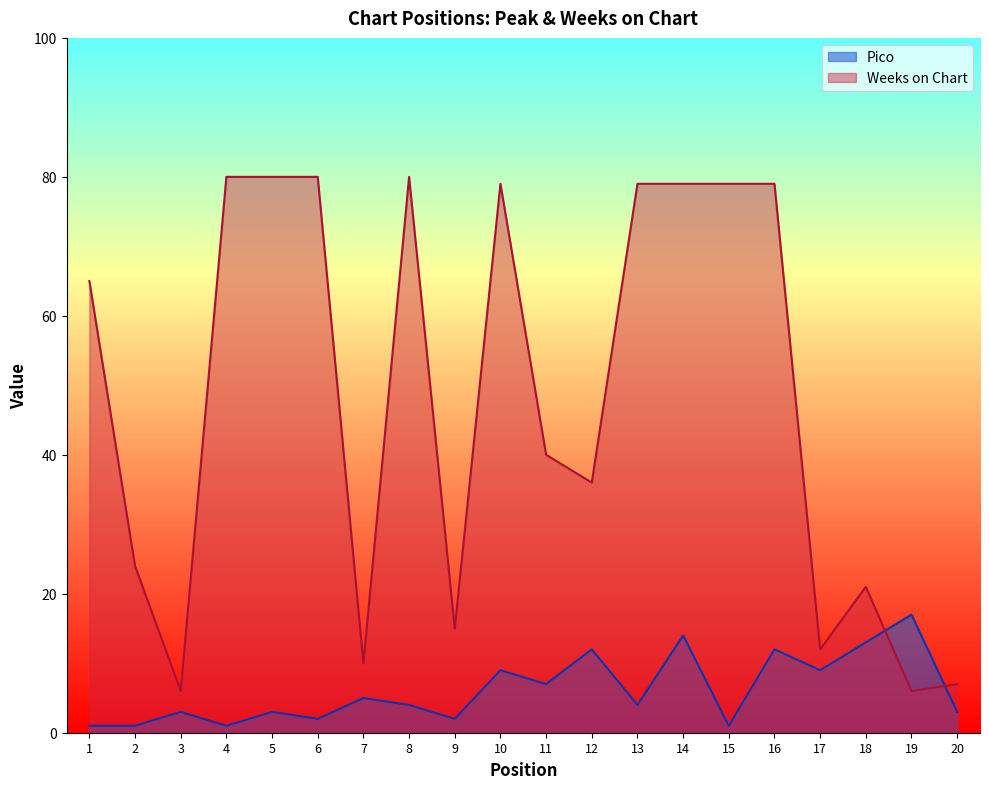

What is the value of the Weeks on Chart point at the 17th from the left?

12